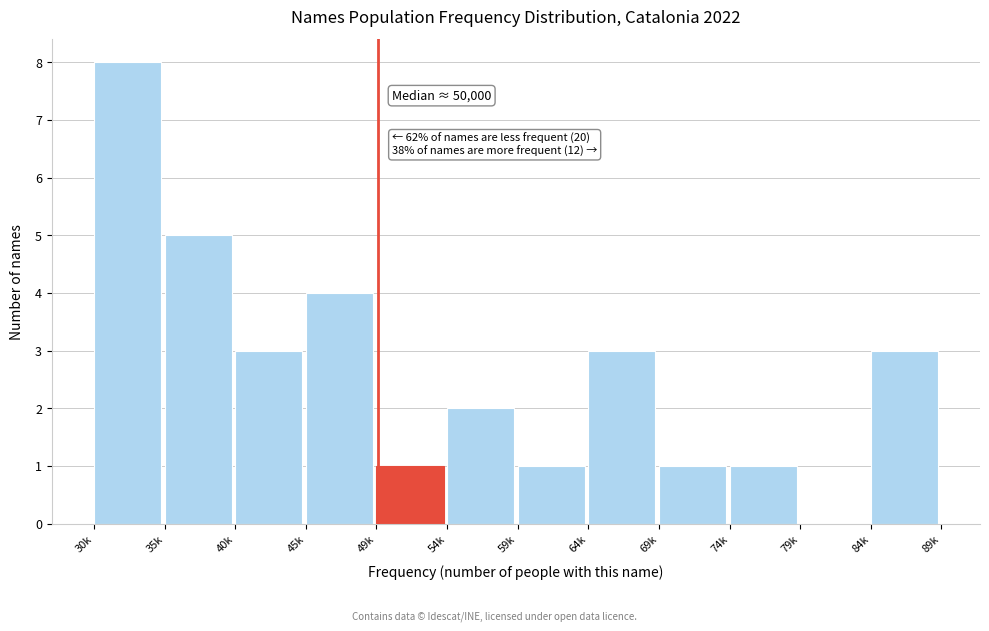

Reading left to right, transcribe all the data shown in this chart.

30k=8	35k=5	40k=3	45k=4	49k=1	54k=2	59k=1	64k=3	69k=1	74k=1	79k=0	84k=3